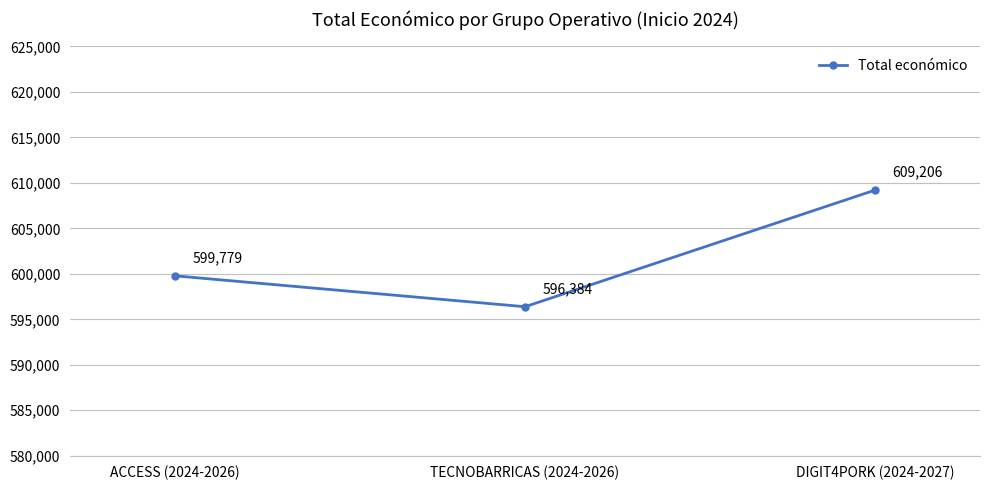

What is the greatest value displayed?

609206